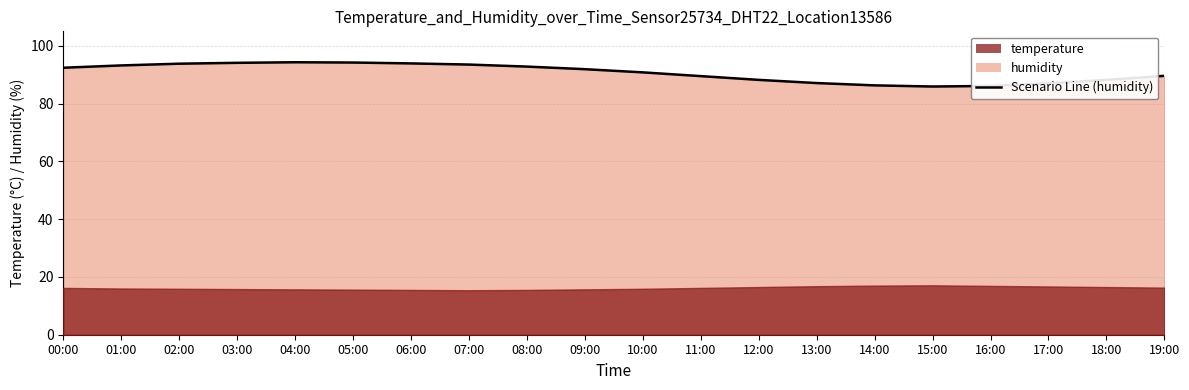

Between 12:00 and 00:00, which is larger?

00:00